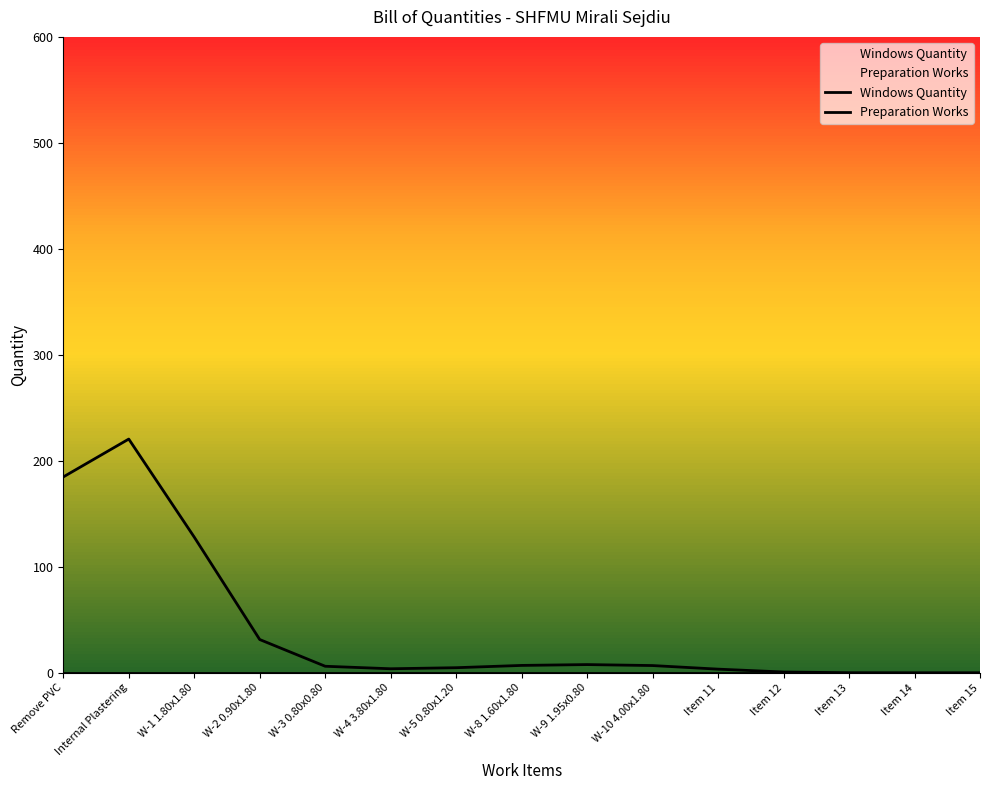

Is the value of Preparation Works at Item 13 greater than the value of Windows Quantity at W-1 1.80x1.80?

No